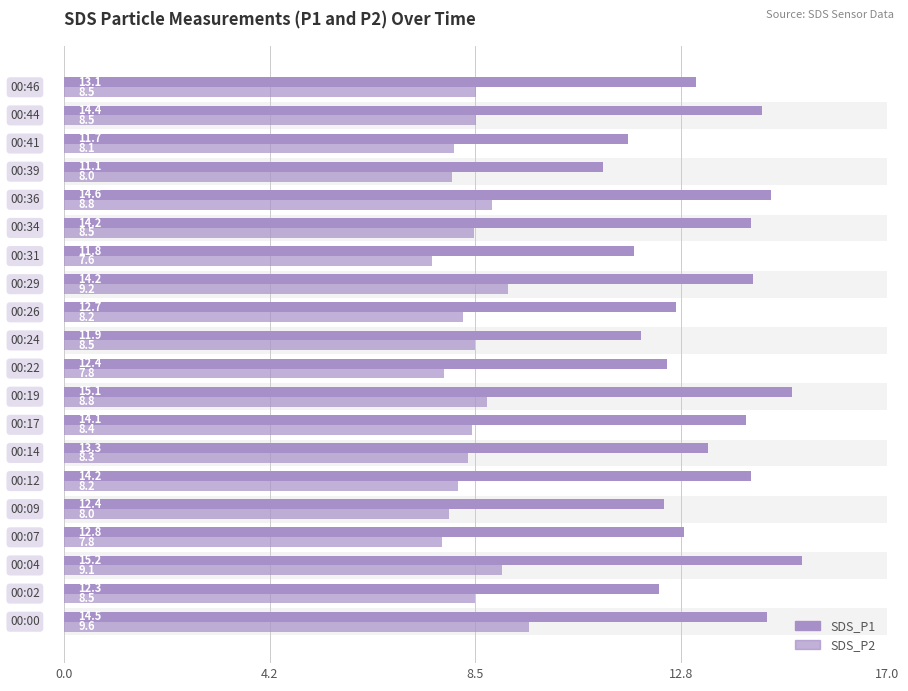

Rank the series by their average value, from lowest to highest.

SDS_P2, SDS_P1